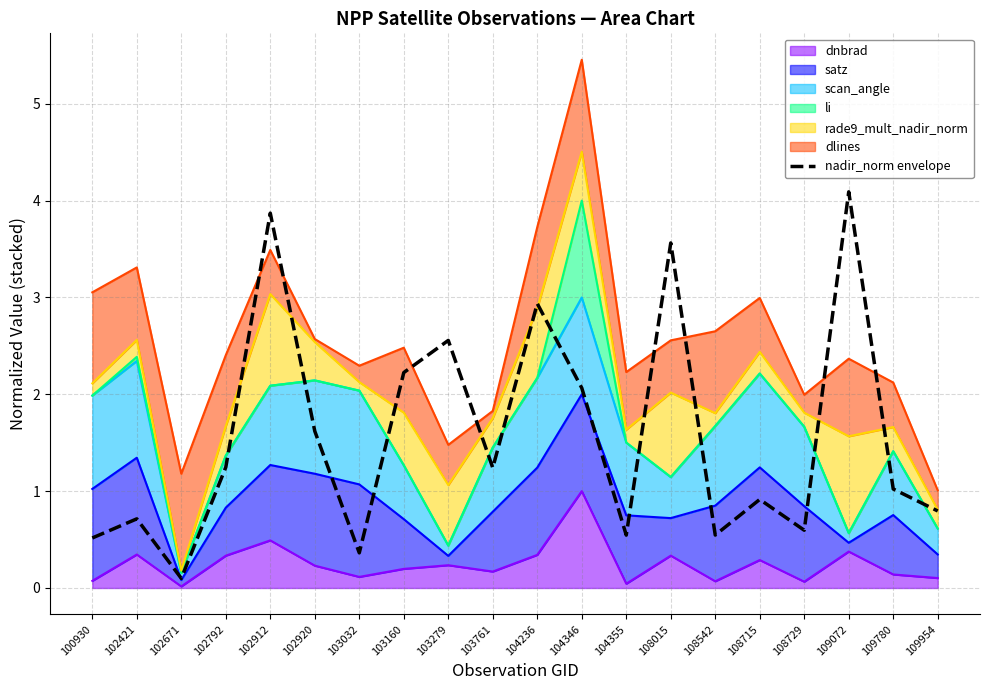

Reading right to left, list all the values displayed in this chart.

109954=0.8	109780=1.0	109072=4.1	108729=0.6	108715=0.9	108542=0.5	108015=3.6	104355=0.5	104346=2.1	104236=2.9	103761=1.2	103279=2.6	103160=2.2	103032=0.4	102920=1.6	102912=3.9	102792=1.2	102671=0.1	102421=0.7	100930=0.5